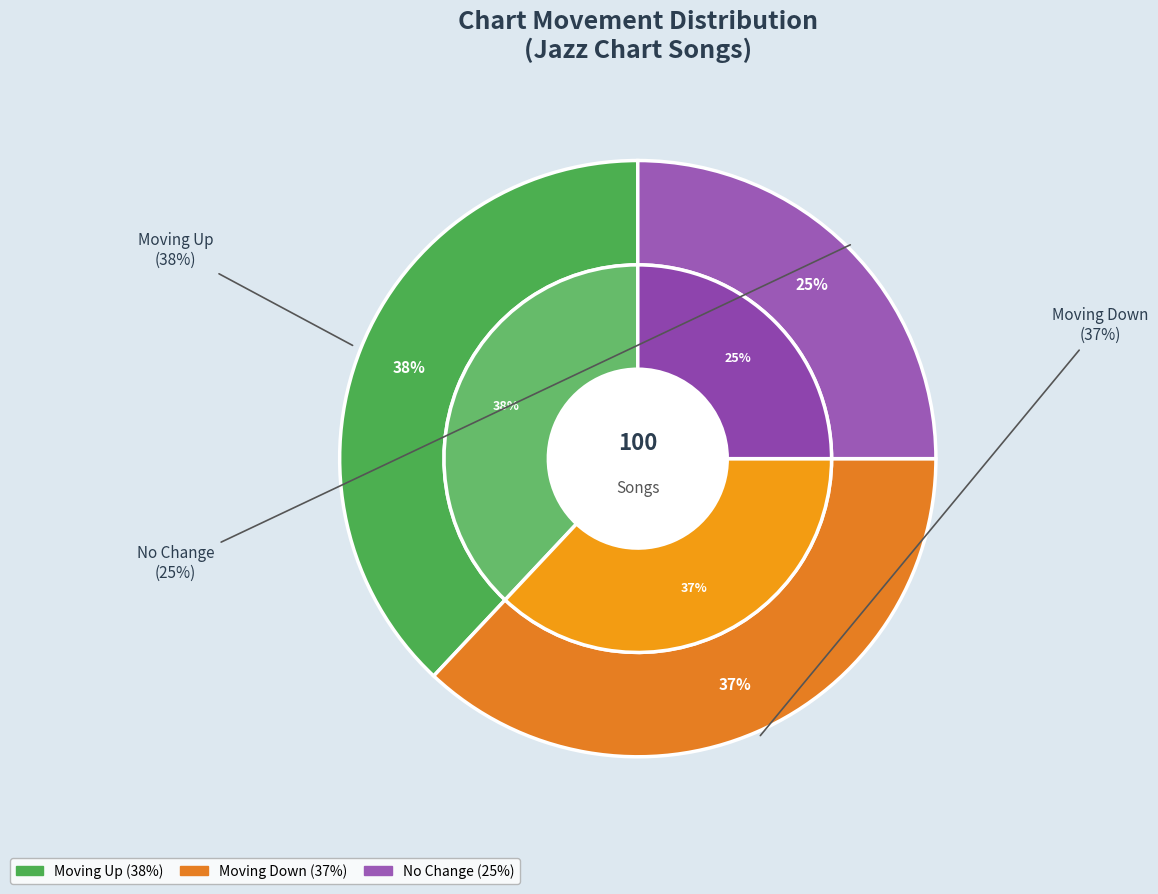

What percentage do - and up together represent?

63.0%